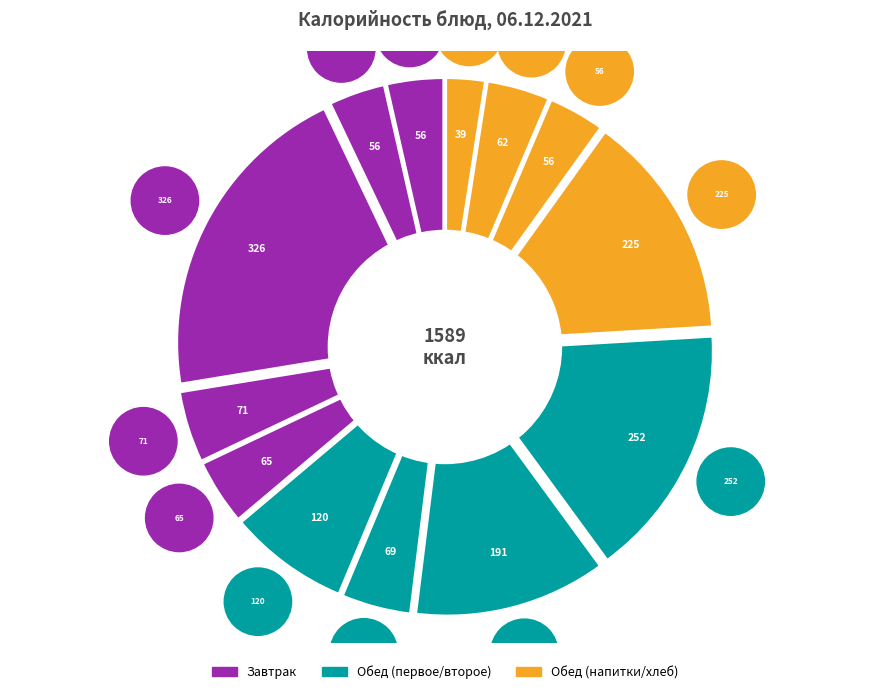

What percentage is the Хлеб пшеничный (завтрак) slice, to the nearest percent?

4%